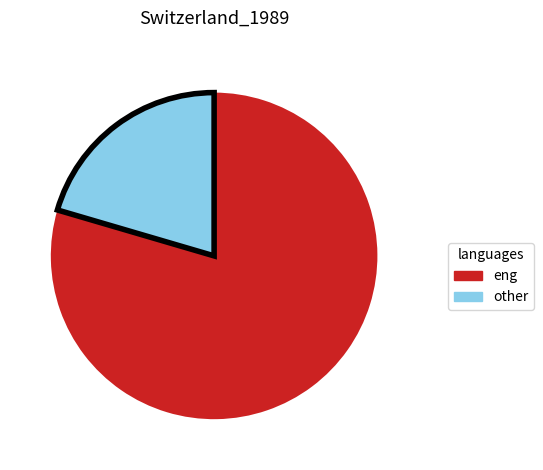

Is there any slice that represents more than half of the pie?

Yes